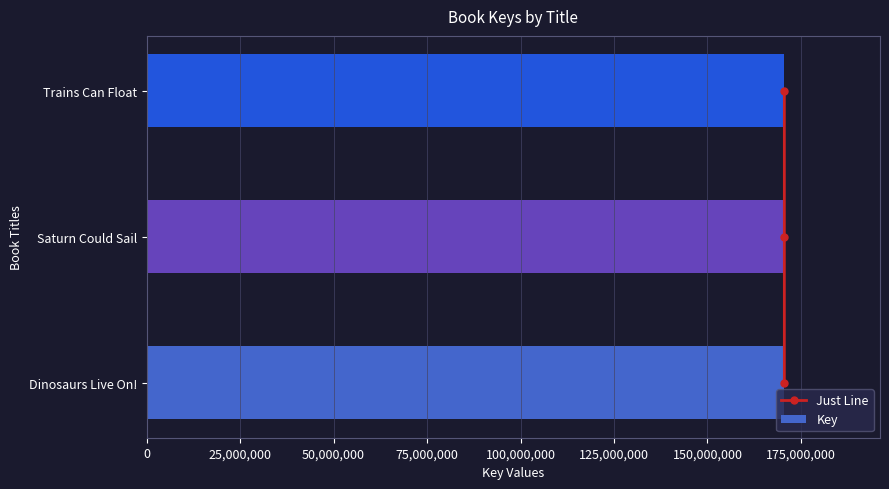

What is the lowest value of the Key series?

170557003